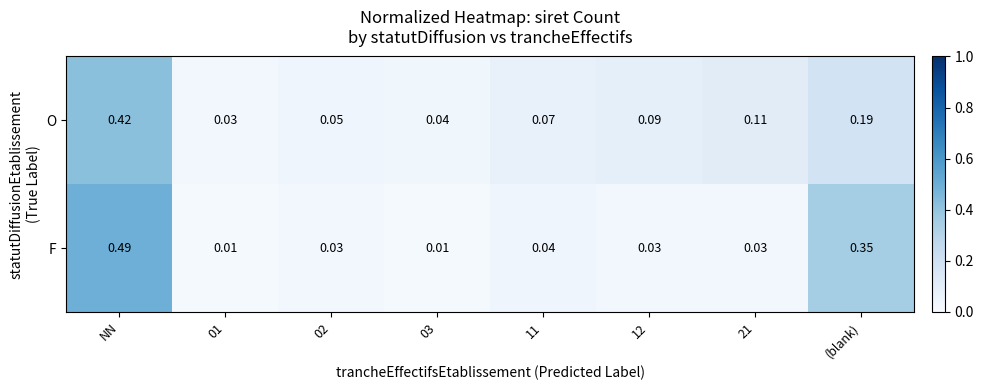

Which series has the largest total across all categories?

O